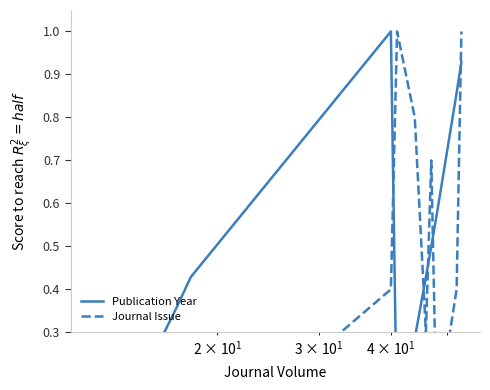

True or false: Journal Issue has more than 2 points higher than both neighbors.

False